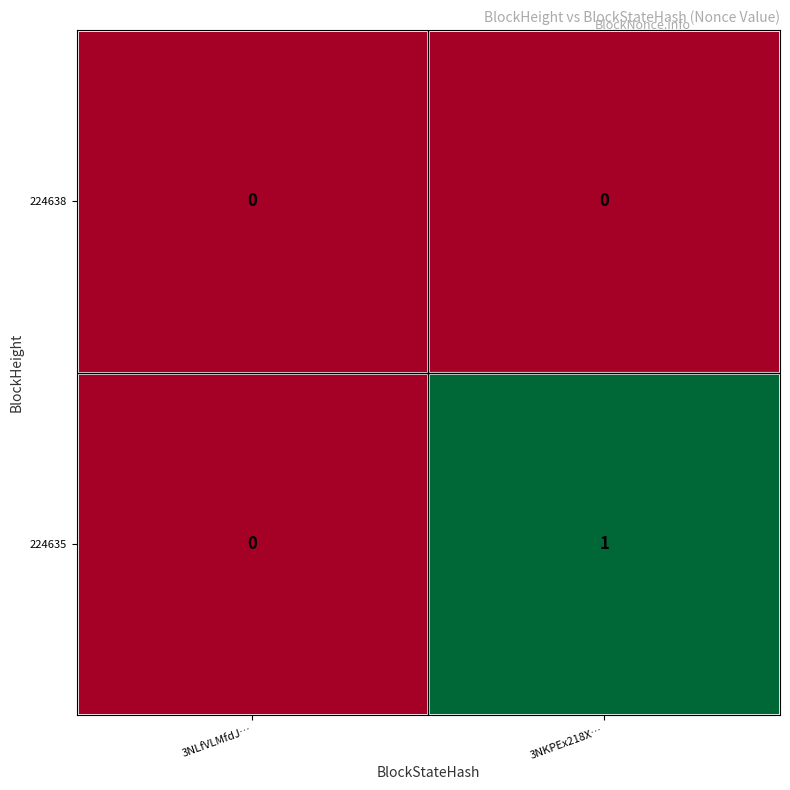

Reading left to right, list all the values displayed in this chart.

224638: 3NLfVLMfdJ…=0	3NKPEx218X…=0
224635: 3NLfVLMfdJ…=0	3NKPEx218X…=1